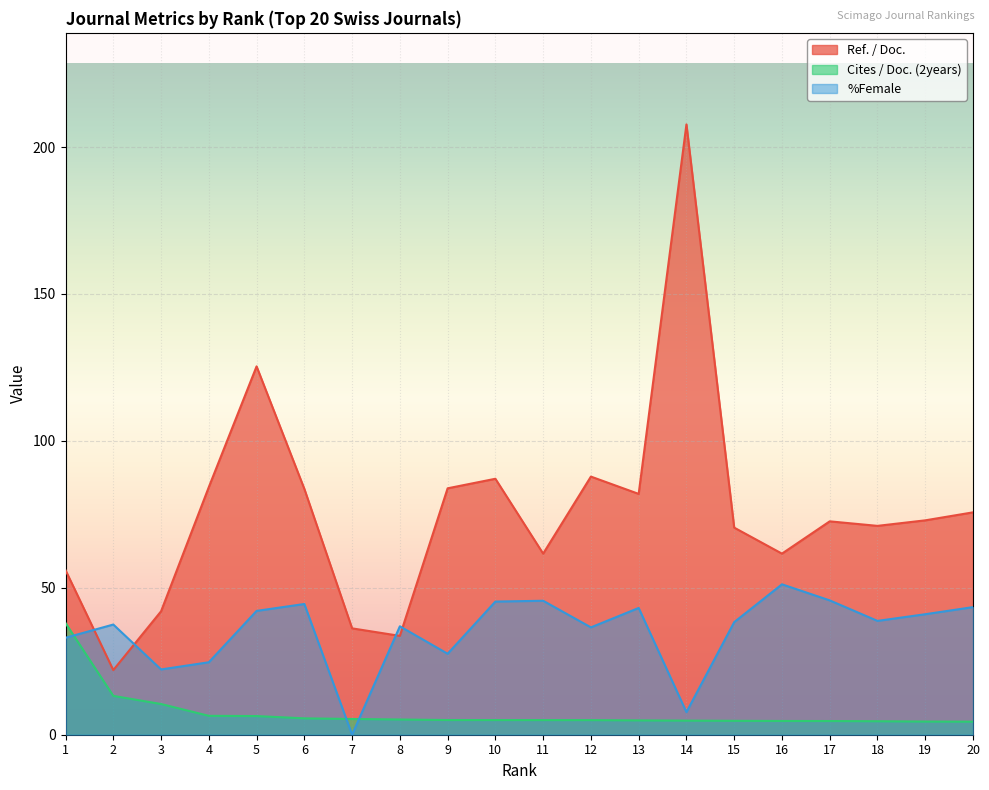

Which series has the largest total across all categories?

Ref. / Doc.